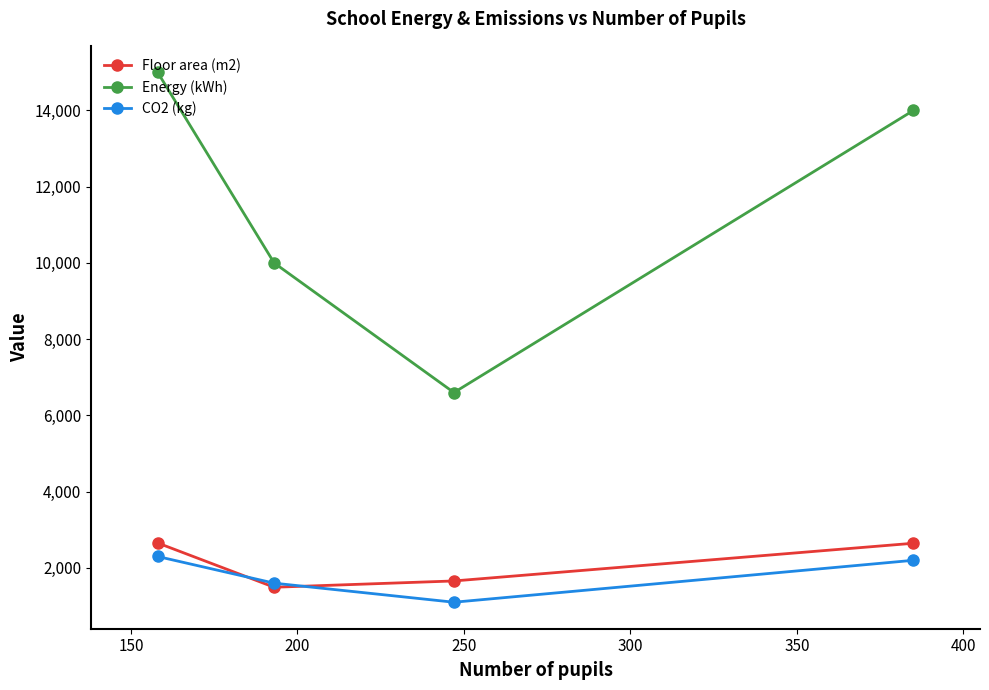

What are all the series names shown in the legend?

Floor area (m2), Energy (kWh), CO2 (kg)